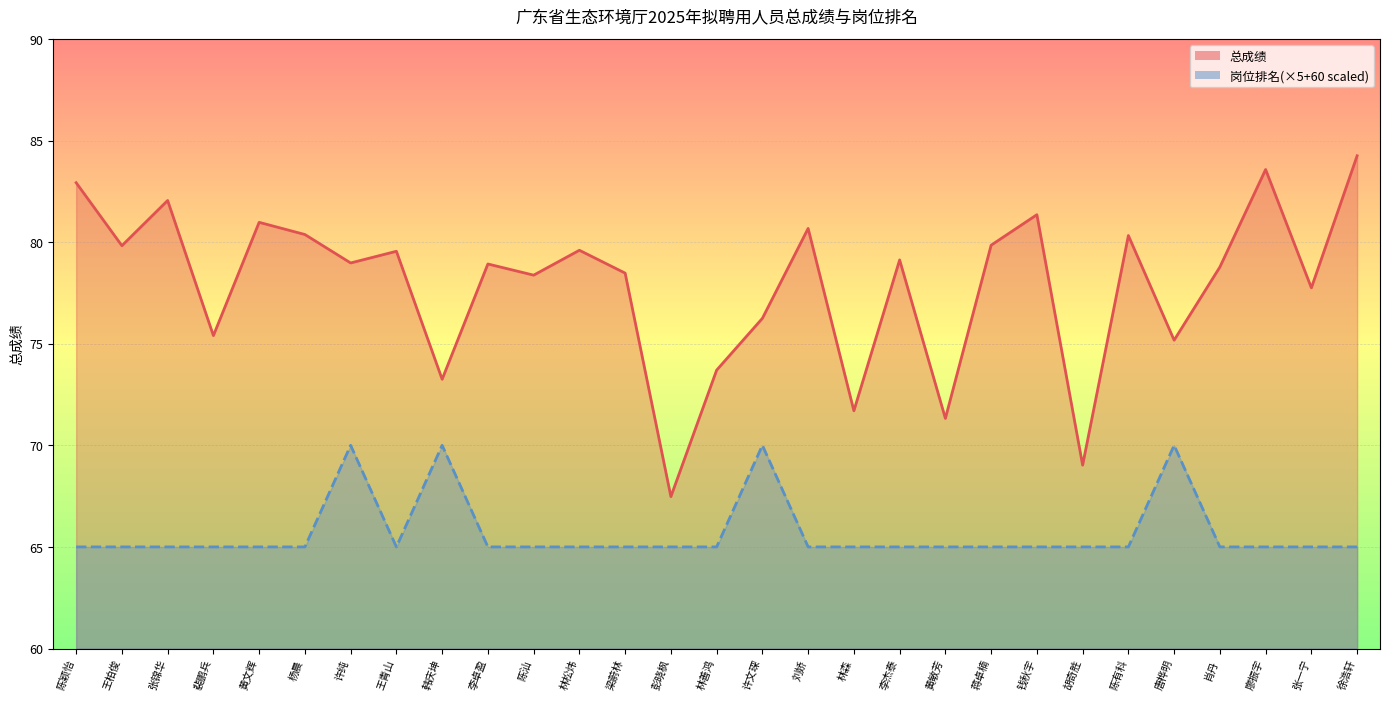

Reading right to left, extract all data points from this chart.

总成绩_line: 84.2	77.8	83.6	78.8	75.2	80.3	69.0	81.3	79.8	71.3	79.1	71.7	80.7	76.2	73.7	67.5	78.5	79.6	78.4	78.9	73.2	79.5	79.0	80.4	81.0	75.4	82.0	79.8	82.9
岗位排名_line: 65.0	65.0	65.0	65.0	70.0	65.0	65.0	65.0	65.0	65.0	65.0	65.0	65.0	70.0	65.0	65.0	65.0	65.0	65.0	65.0	70.0	65.0	70.0	65.0	65.0	65.0	65.0	65.0	65.0